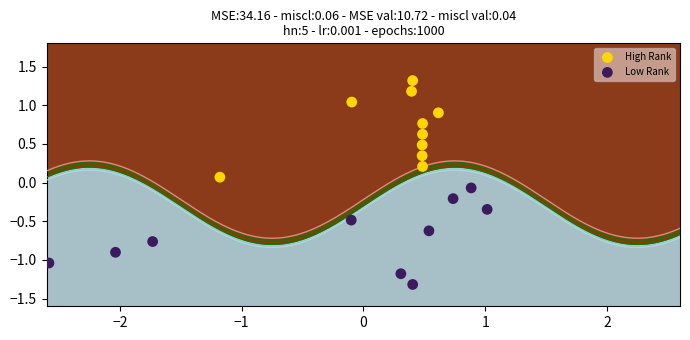

Which series contains the highest Y value?

High Rank